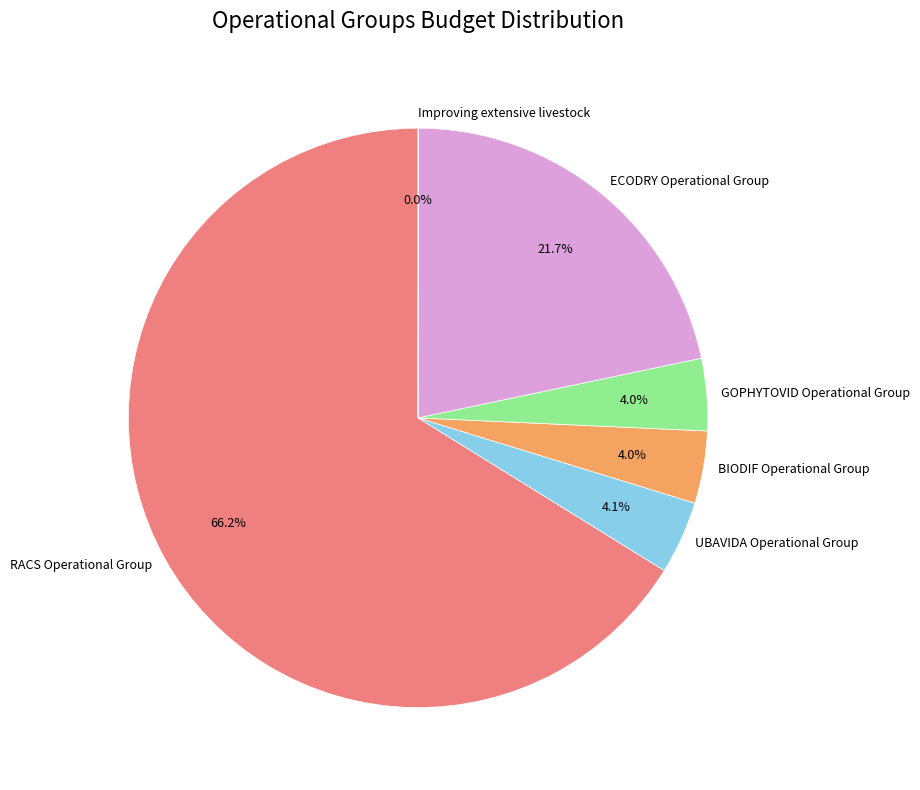

Is there any slice that represents more than half of the pie?

Yes